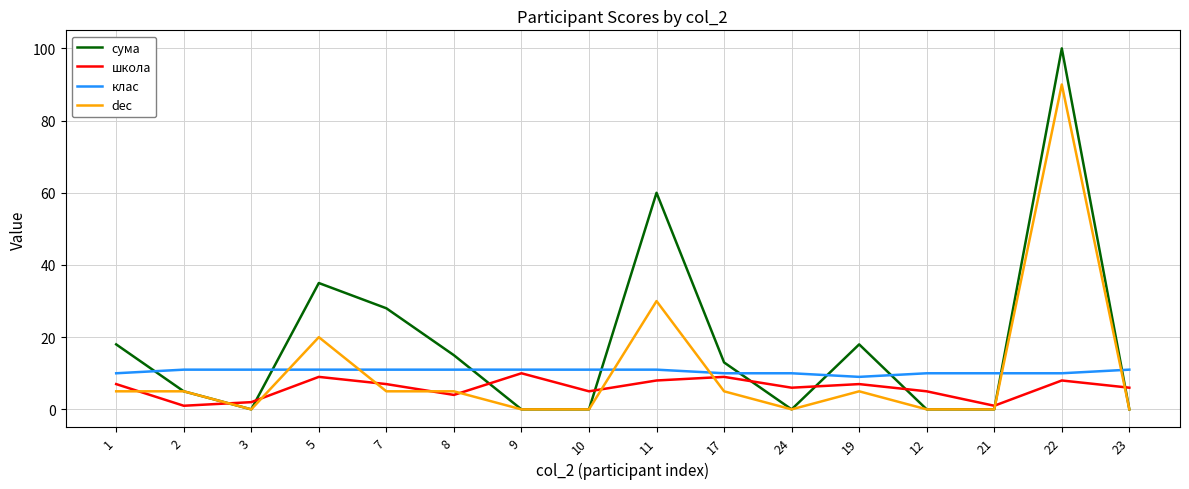

At which label does сума first exceed 13?

1